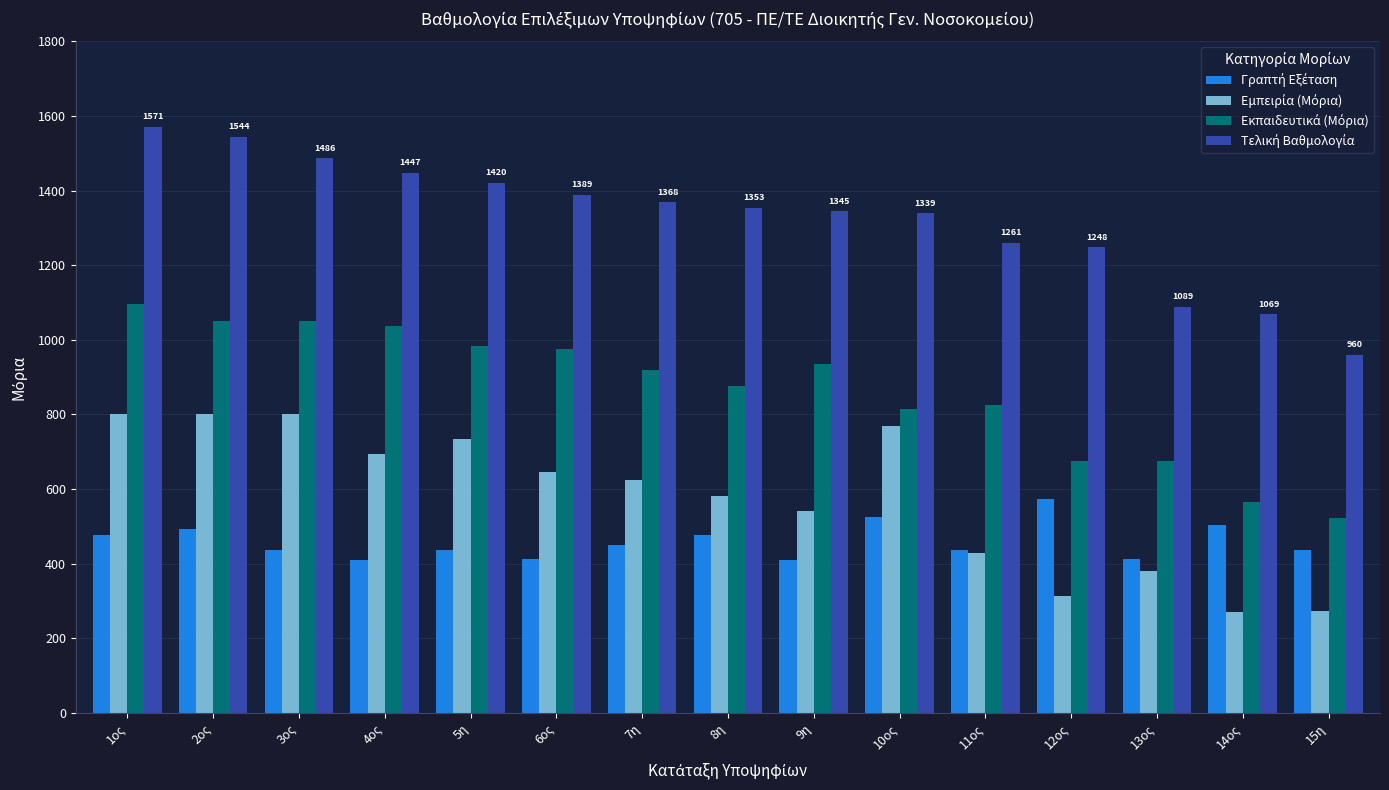

Which category has the highest value across all series?

1ος